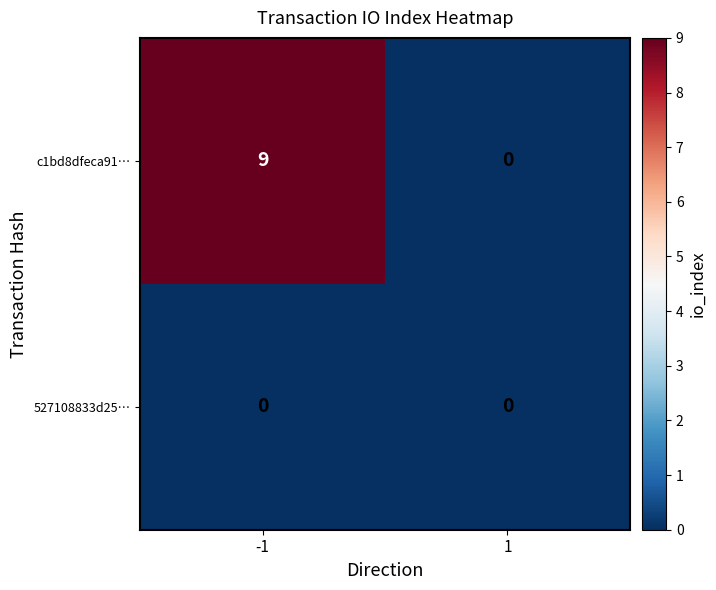

Which series changed the most between -1 and 1?

c1bd8dfeca91…